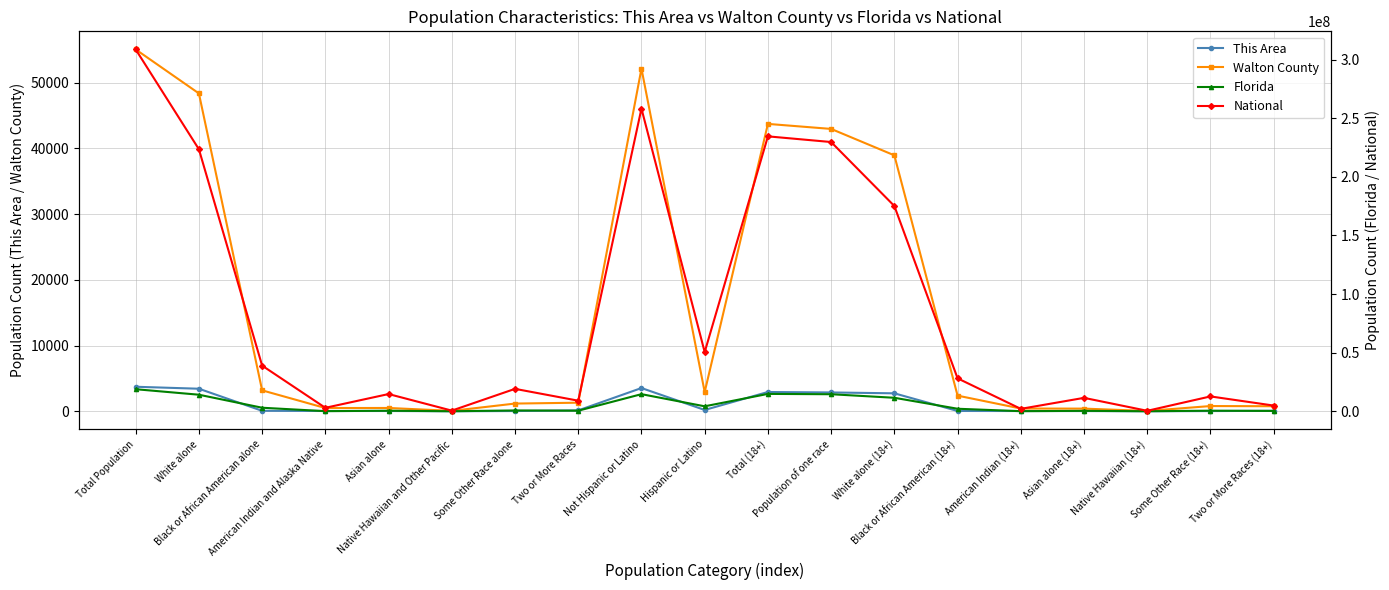

At which category does National reach its first local valley?

American Indian and Alaska Native